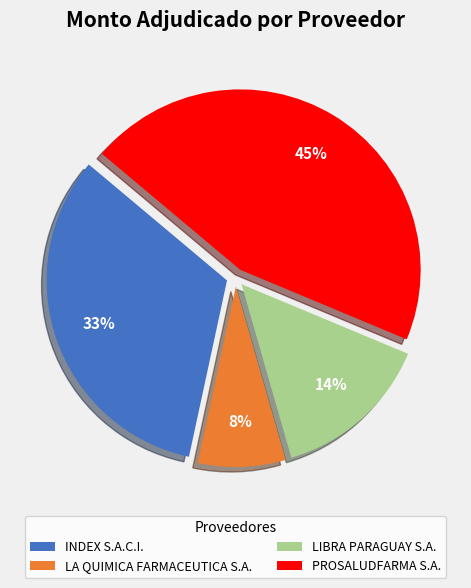

Between INDEX S.A.C.I. and LIBRA PARAGUAY S.A., which is larger?

INDEX S.A.C.I.